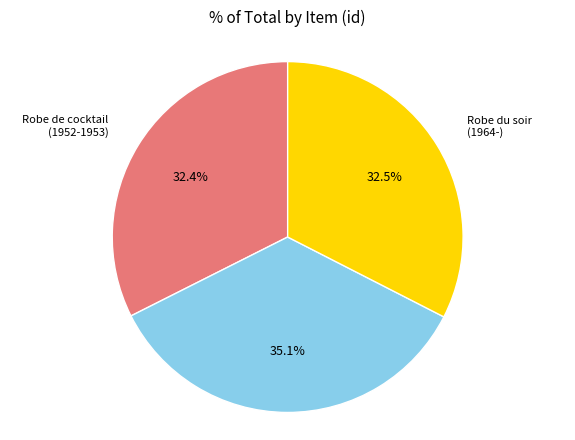

Approximately how many times larger is the value at Robe de cocktail (1953-) compared to Robe de cocktail (1952-1953)?

1.1